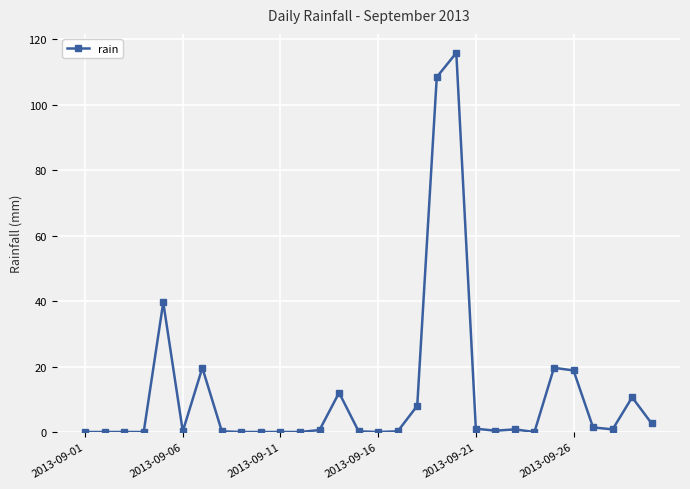

What is the maximum value shown in the chart?

115.8